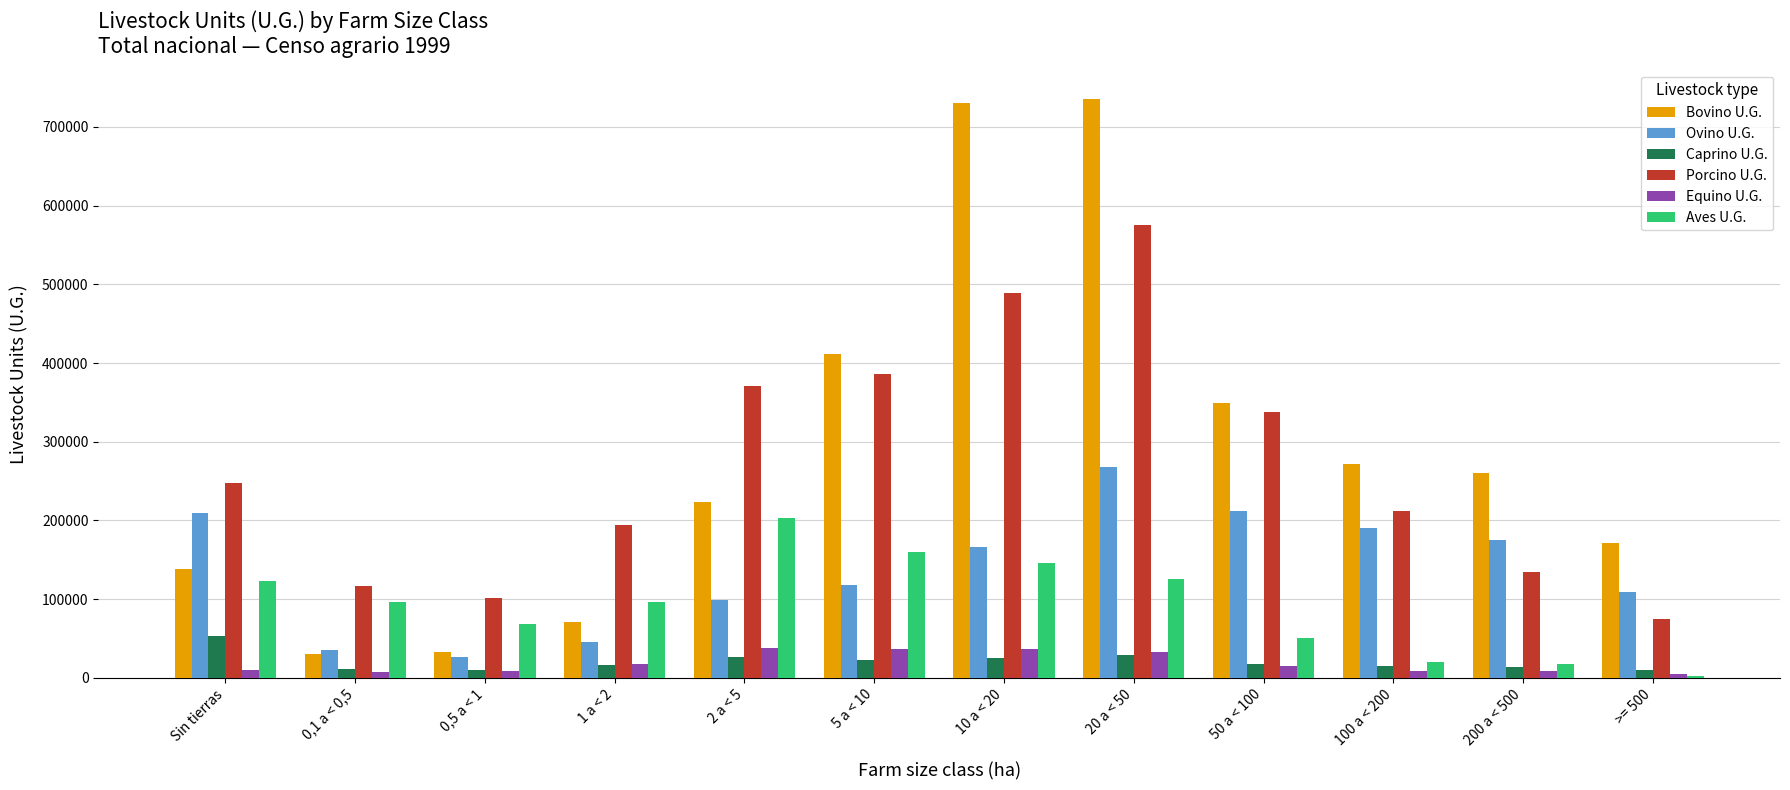

Count the number of data series in this chart.

6